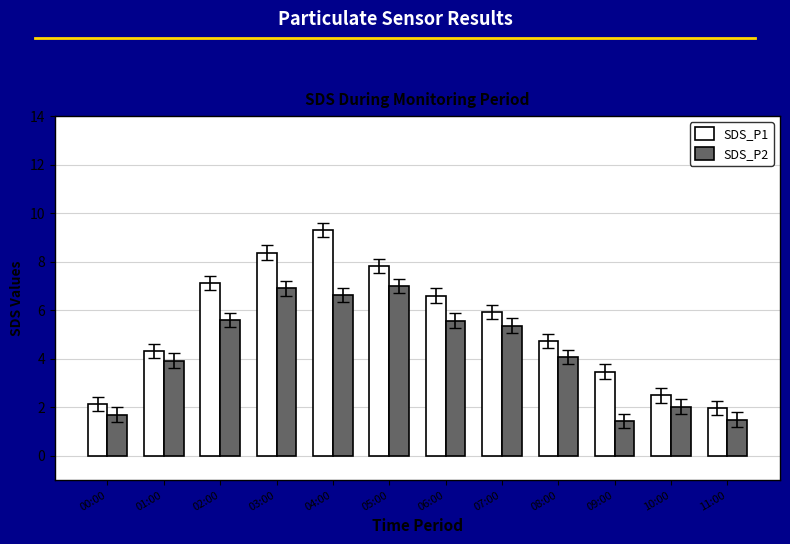

What is the sum of the SDS_P2 values at 10:00 and 07:00?

7.4